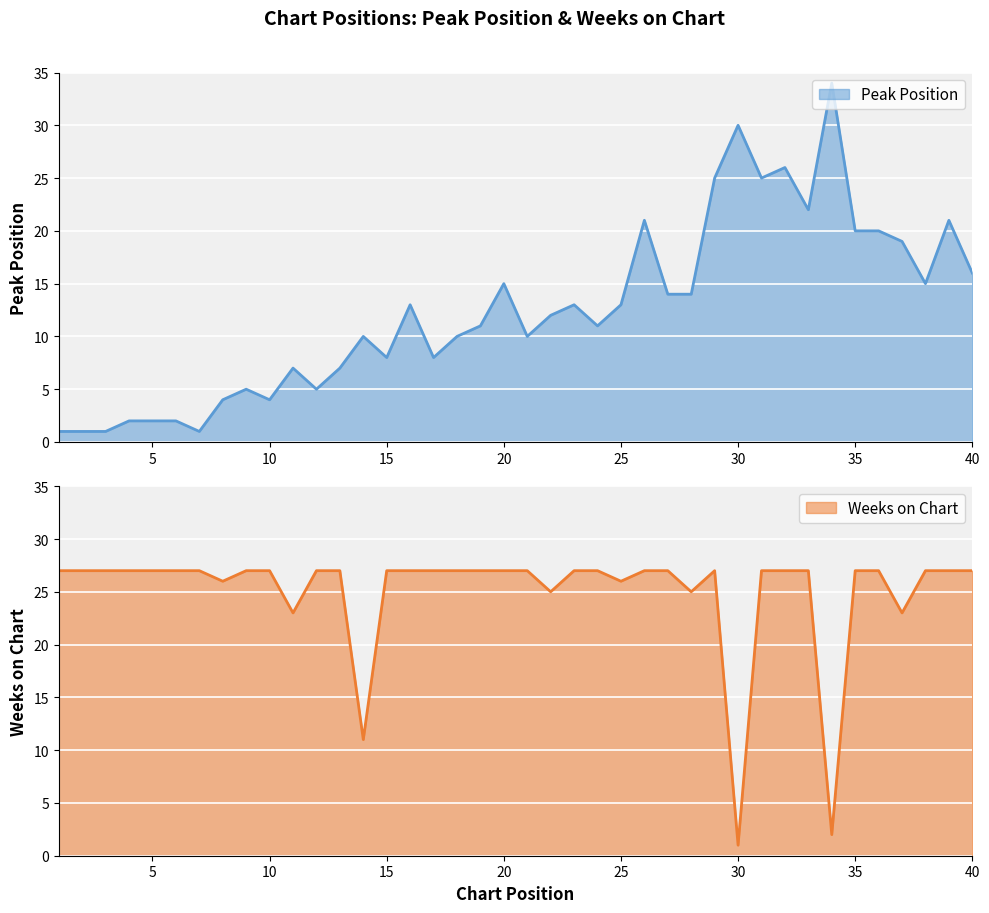

The value of Weeks on Chart at 24 is 27. True or false?

True